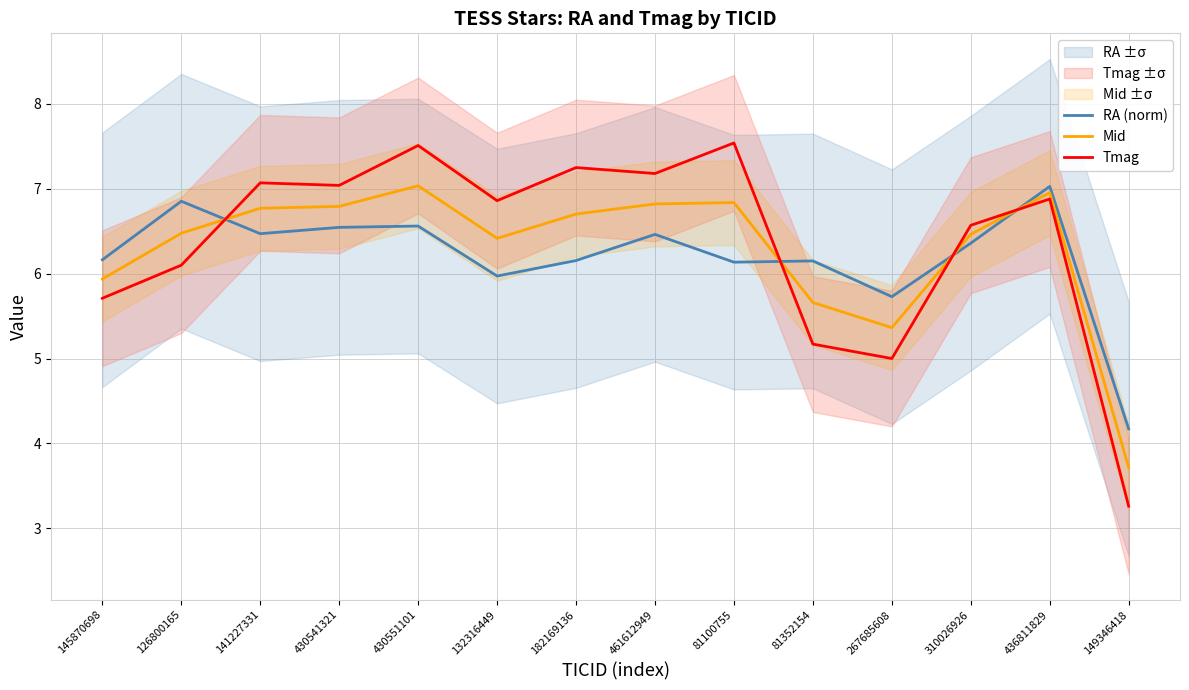

What is the sum of the RA (norm) values at 430541321 and 141227331?

13.0